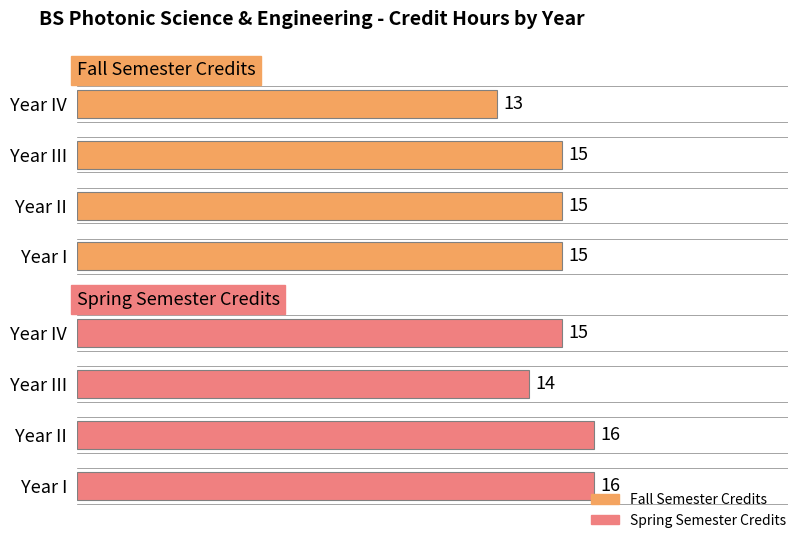

Reading left to right, extract all data points from this chart.

Fall Semester Credits: 15	15	15	13
Spring Semester Credits: 16	16	14	15